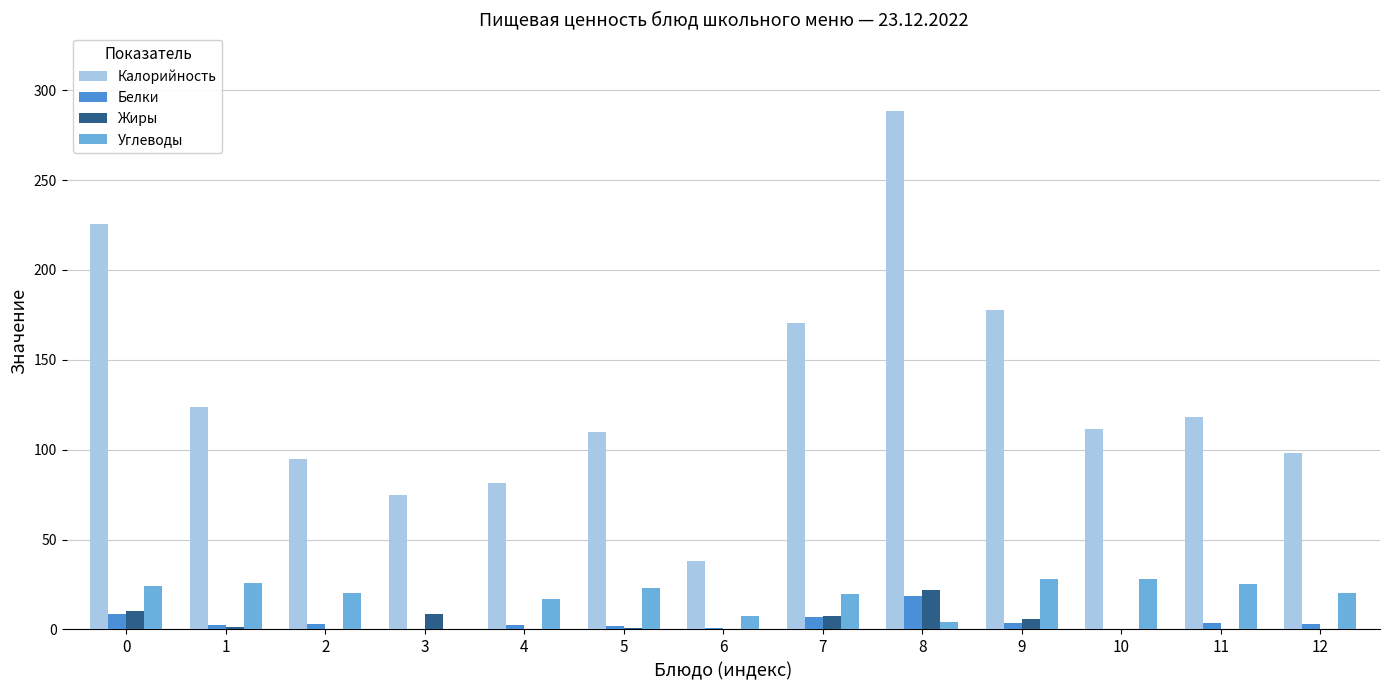

What is the maximum value shown in the chart?

288.4